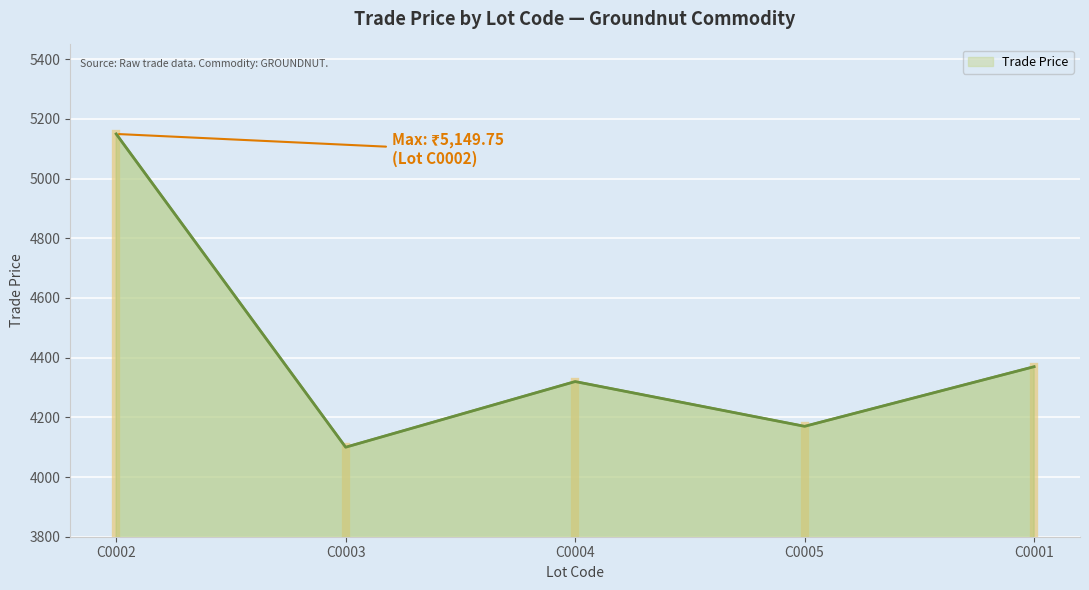

What position from the left is C0002?

1